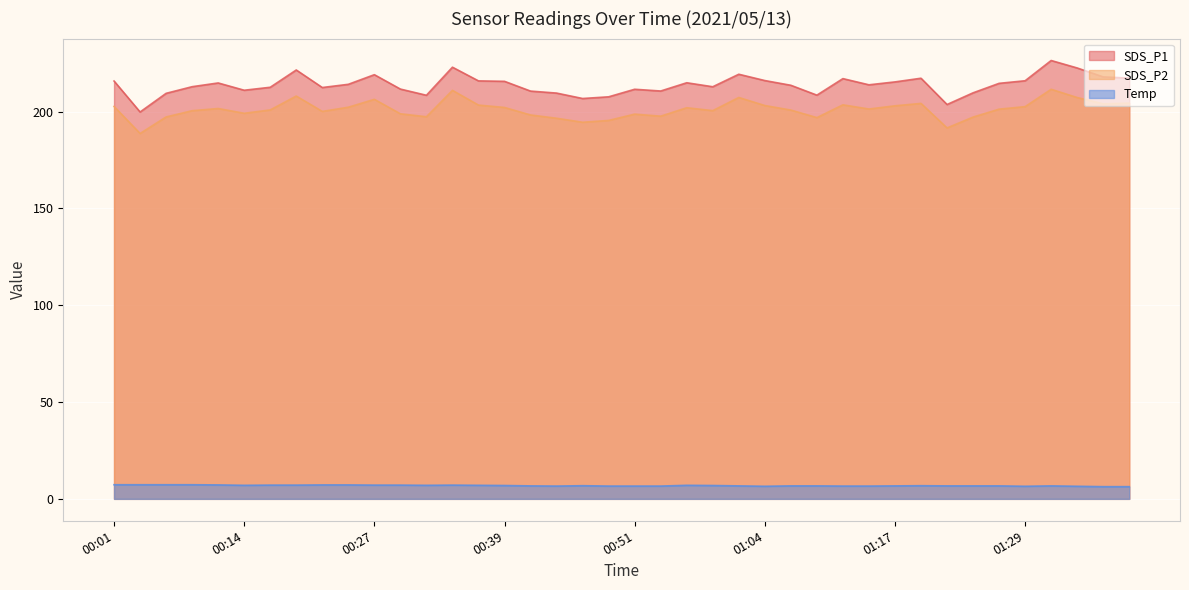

Which category has the highest value across all series?

01:32